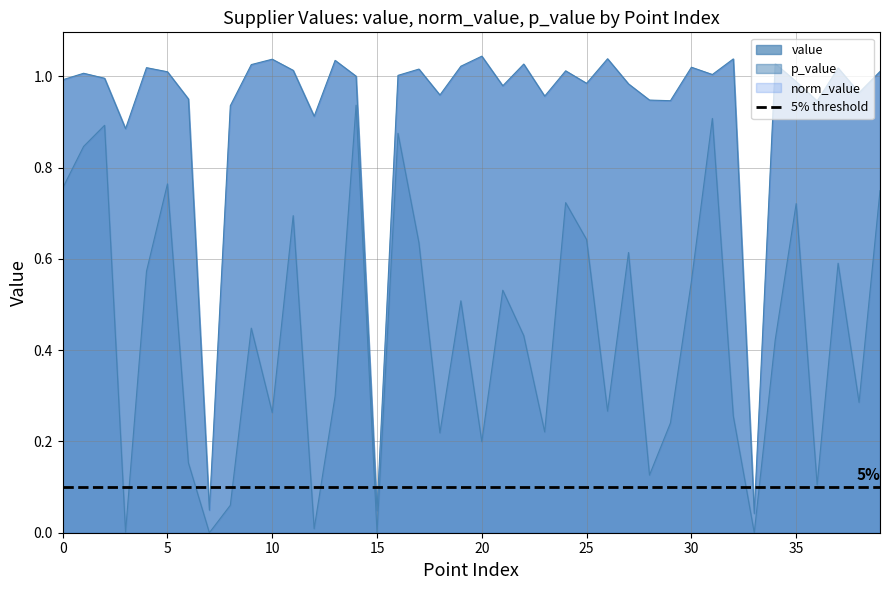

What is the value of the value point at the 23rd from the left?

1.0